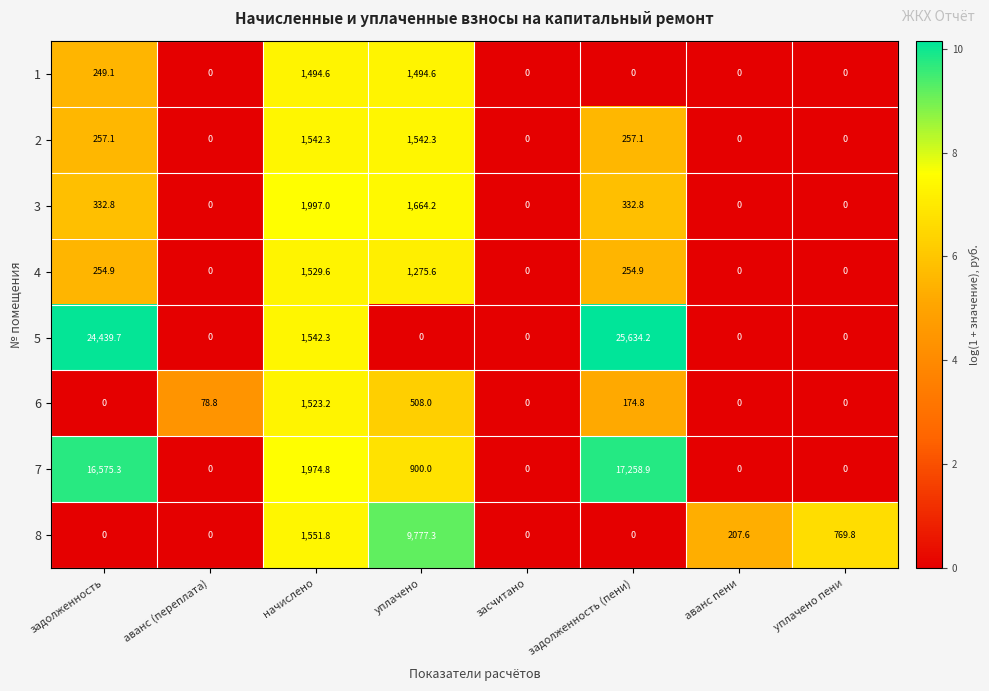

At which category is the sum across all series the highest?

задолженность (пени)